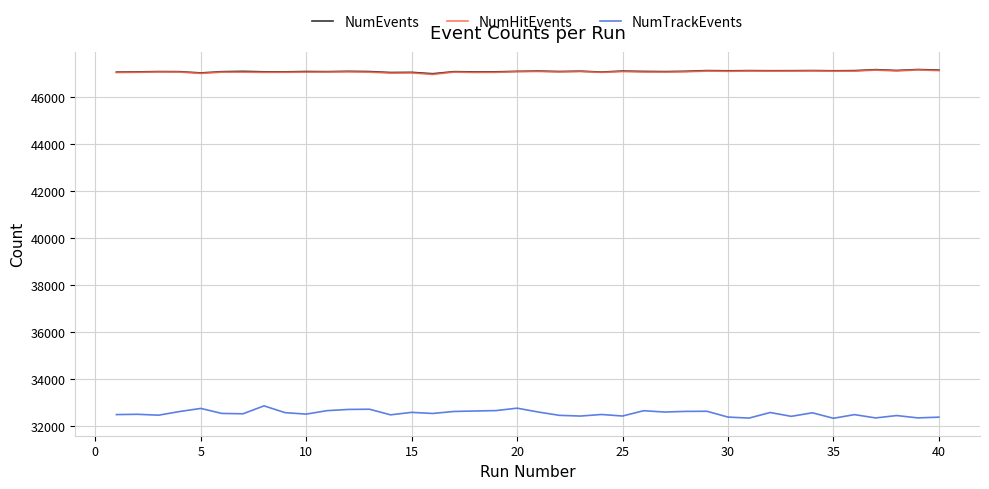

True or false: NumEvents and NumTrackEvents intersect in this chart.

False